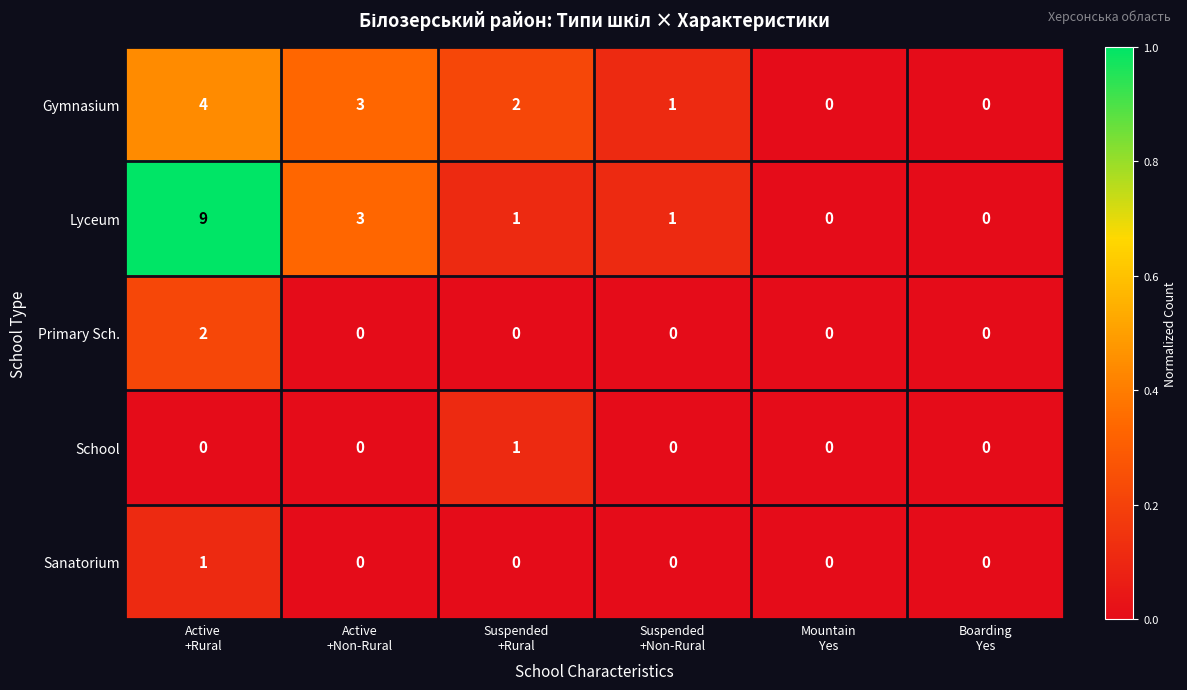

What is the sum of all Lyceum values?

14